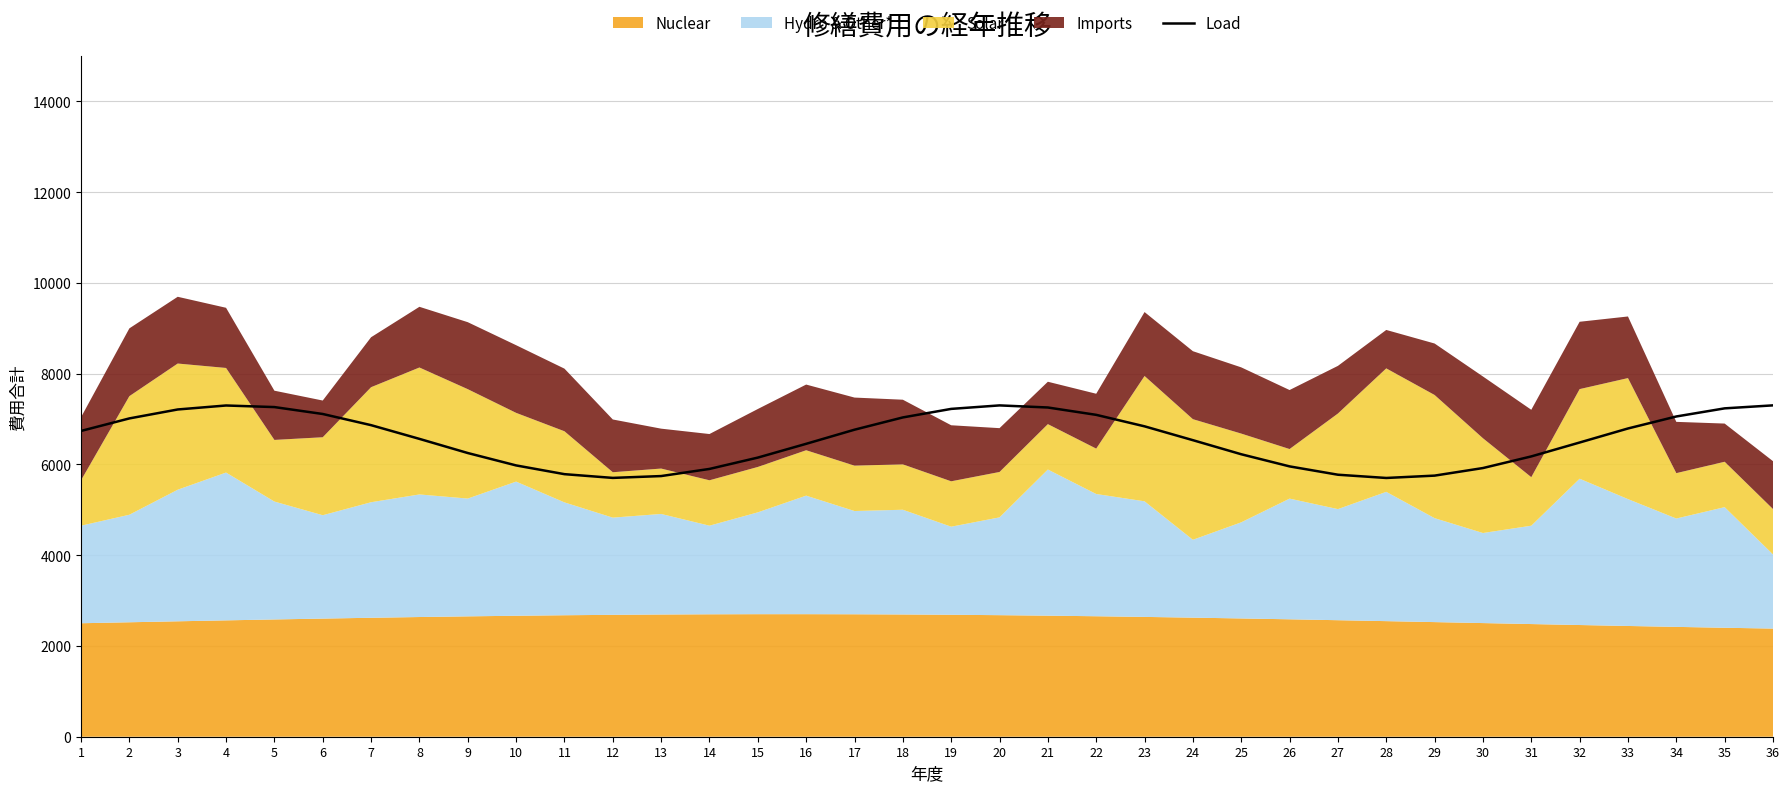

Reading left to right, extract all data points from this chart.

1=6736.4	2=7012.3	3=7209.3	4=7297.0	5=7262.1	6=7109.8	7=6863.7	8=6561.5	9=6249.9	10=5976.8	11=5784.2	12=5701.8	13=5742.4	14=5899.5	15=6149.2	16=6452.8	17=6763.7	18=7034.0	19=7222.1	20=7299.0	21=7252.9	22=7090.9	23=6837.9	24=6532.9	25=6222.8	26=5955.4	27=5771.8	28=5700.4	29=5752.1	30=5918.9	31=6175.2	32=6481.5	33=6790.6	34=7055.0	35=7234.0	36=7299.9